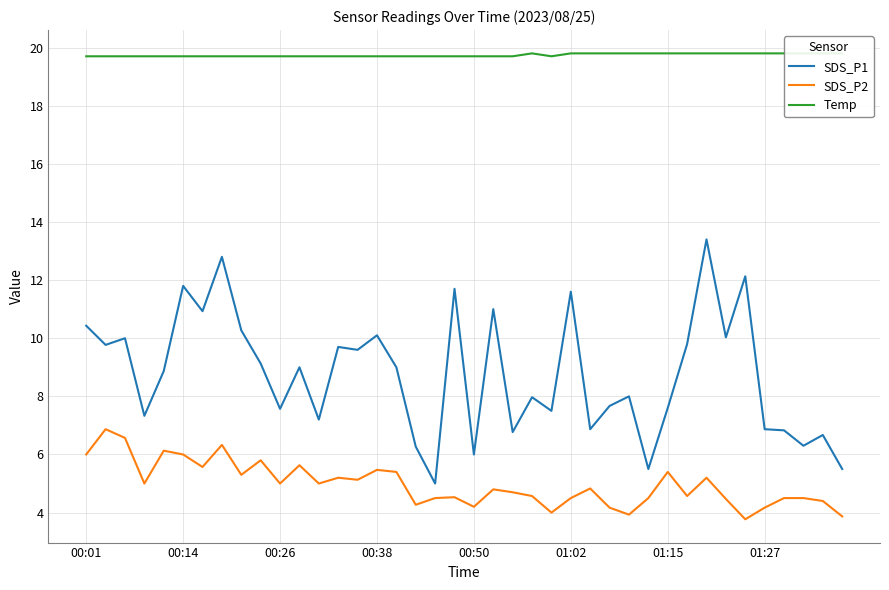

Where is the first local minimum for Temp?

24